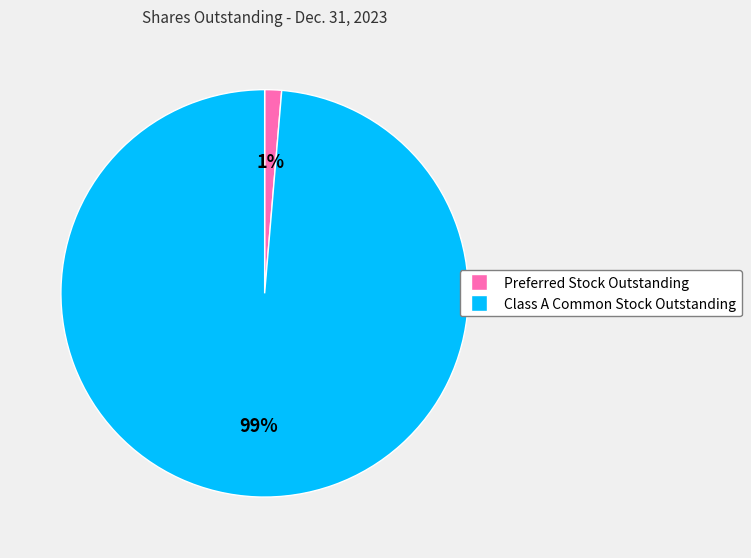

Is it true that Preferred Stock Outstanding is 11% of the pie?

False